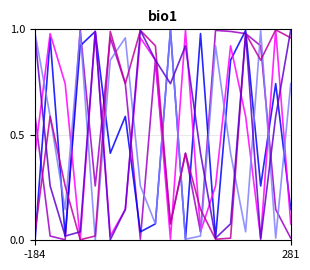

Does the chart display data point markers on the line(s)?

No